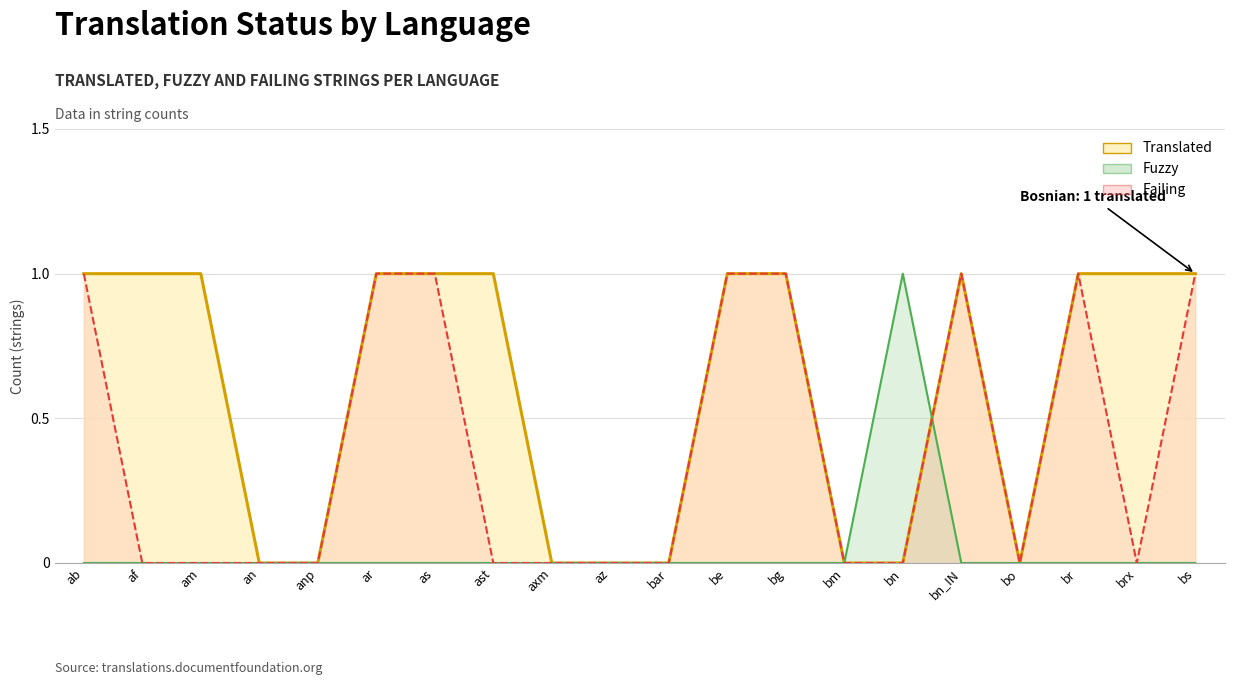

Between which two adjacent categories do fuzzy_line and translated_line first intersect?

bn and bn_IN